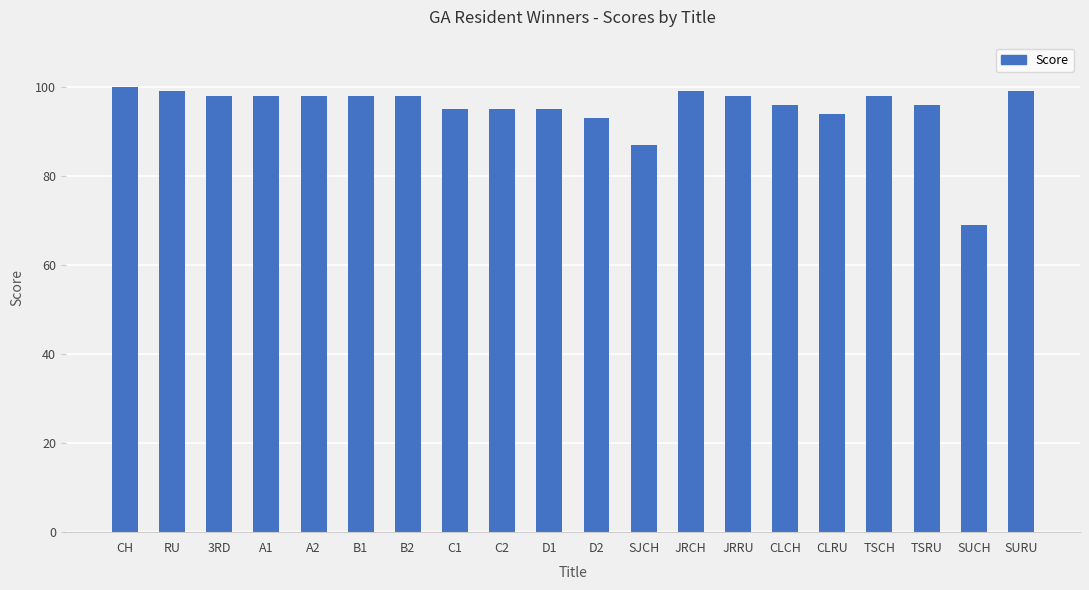

True or false: the data shows 140 at CLRU.

False